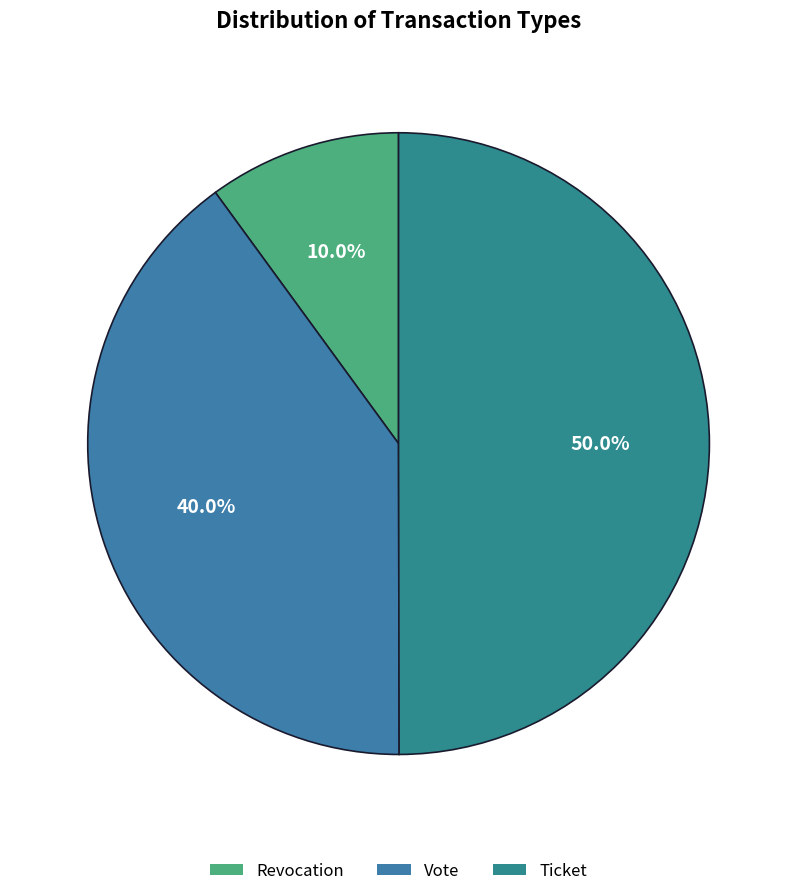

True or false: Vote accounts for 1% of the total.

False